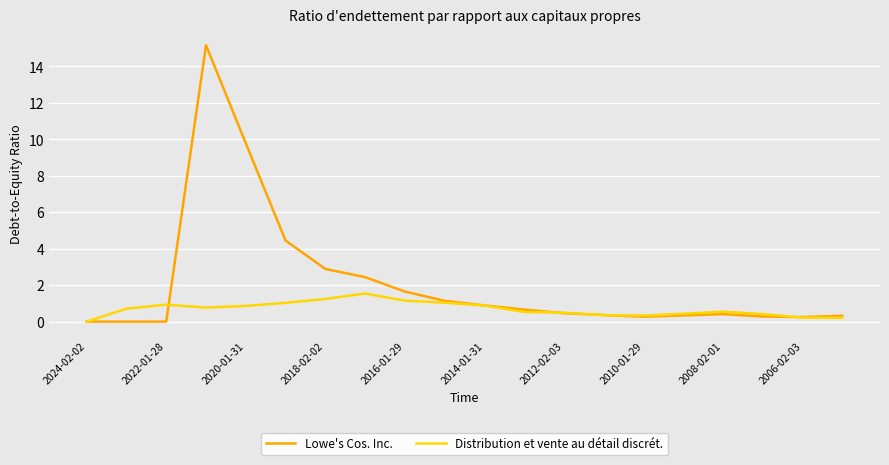

In Distribution et vente au détail discrét., how many points are higher than both neighbors (excluding endpoints)?

3